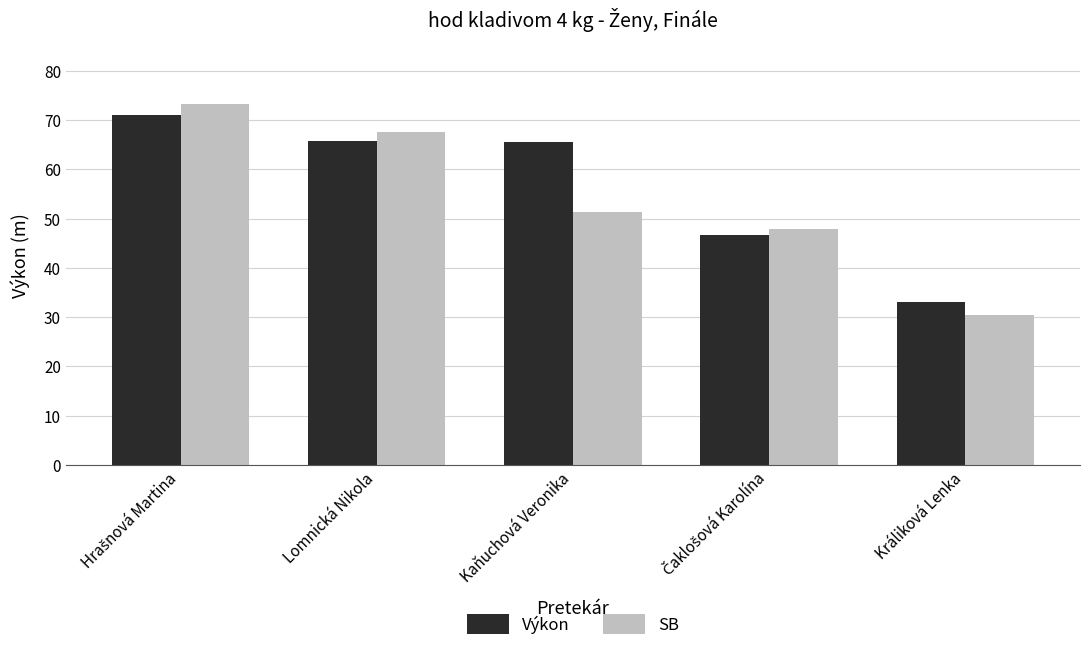

Is it true that Výkon equals 43.8 at Králiková Lenka?

False